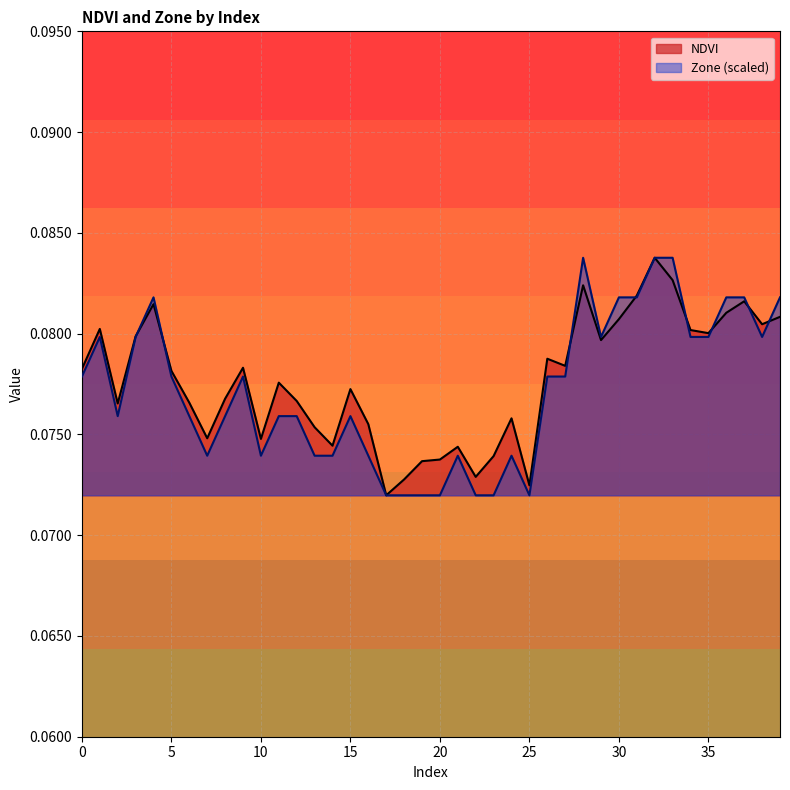

Is it true that Zone equals 0.1 at 36?

False